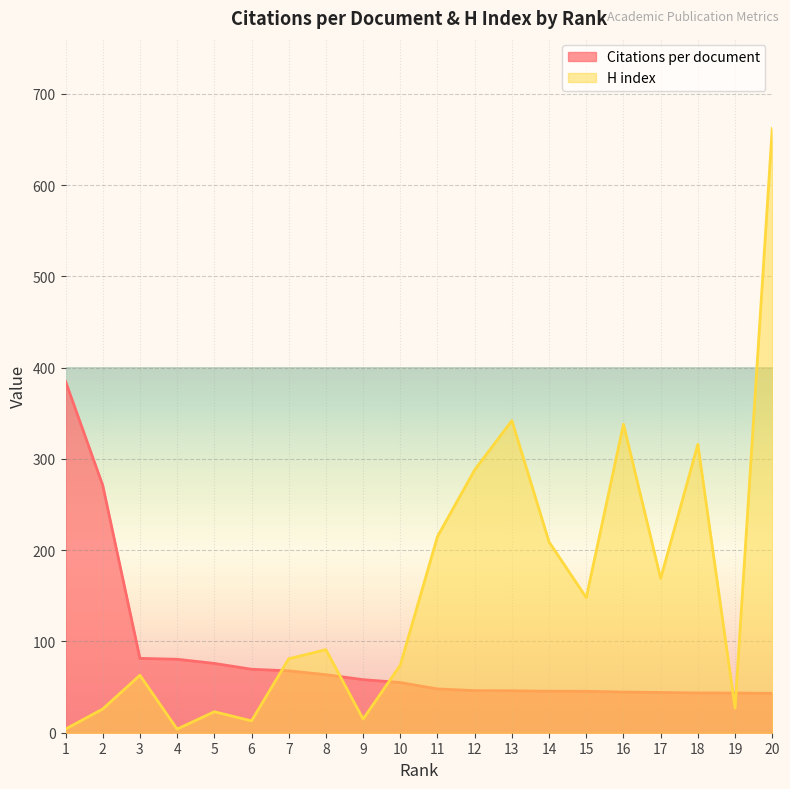

How many interior local peaks does the H index series have?

6